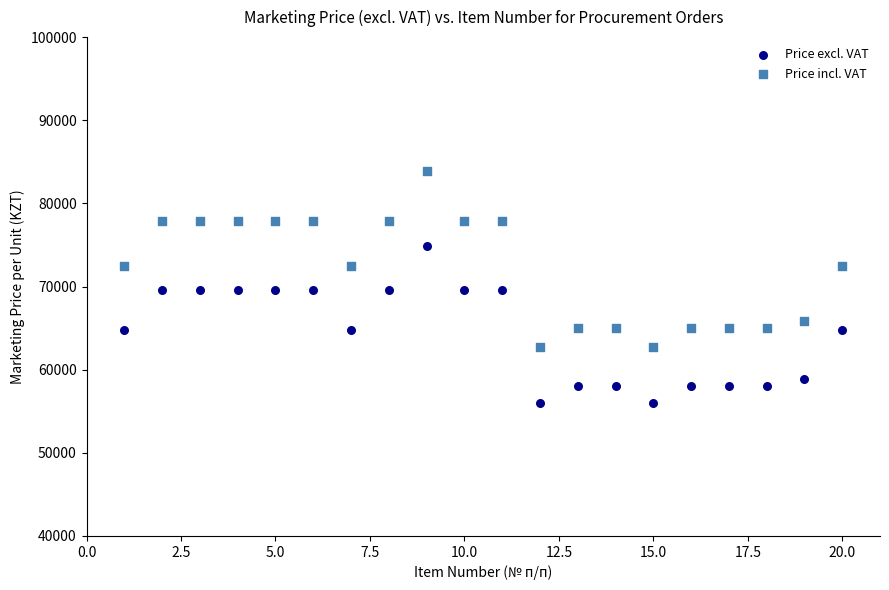

Which series reaches the maximum Y coordinate?

Price incl. VAT